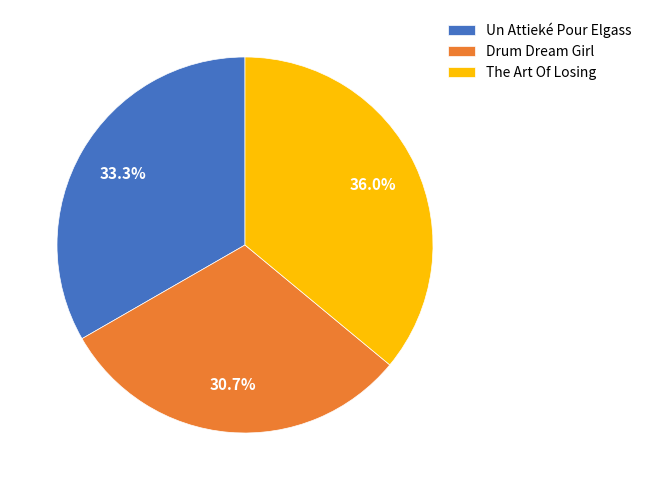

To the nearest percent, what is the difference between the largest and smallest slice percentages?

5%